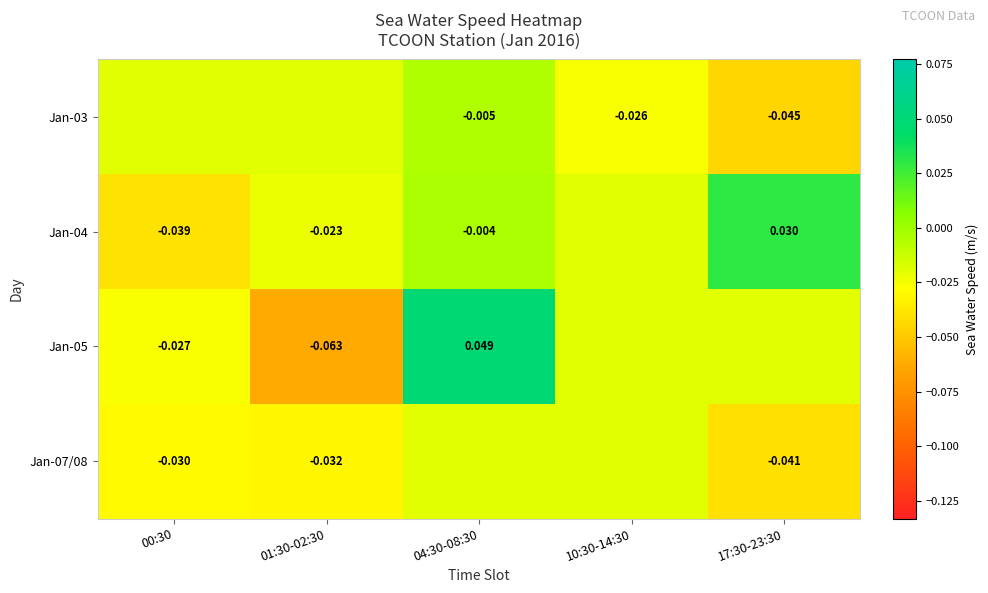

The value of Jan-03 at 10:30-14:30 is -0.0. True or false?

False